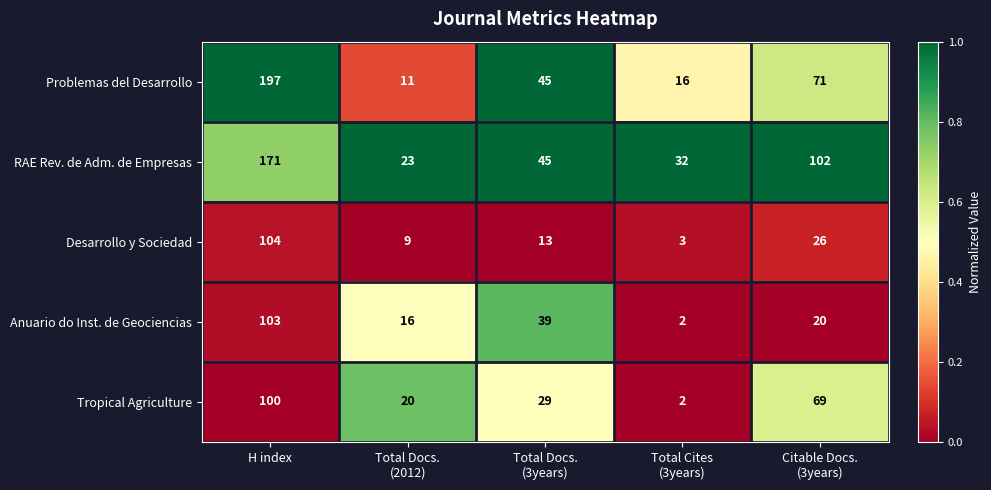

What is the sum of all Desarrollo y Sociedad values?

155